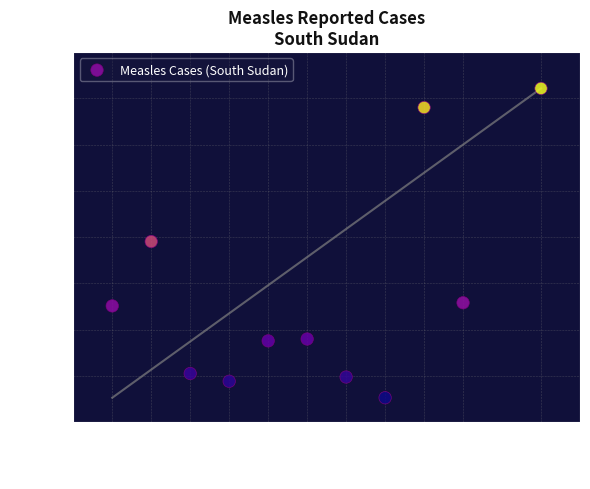

What is the range of X values (max minus min)?

11